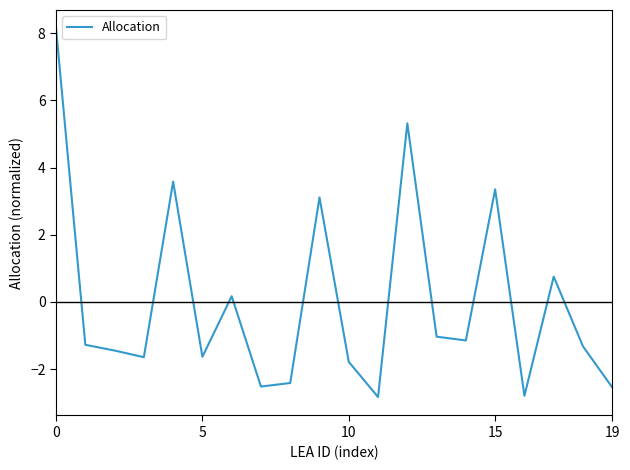

What is the maximum value shown in the chart?

8.1